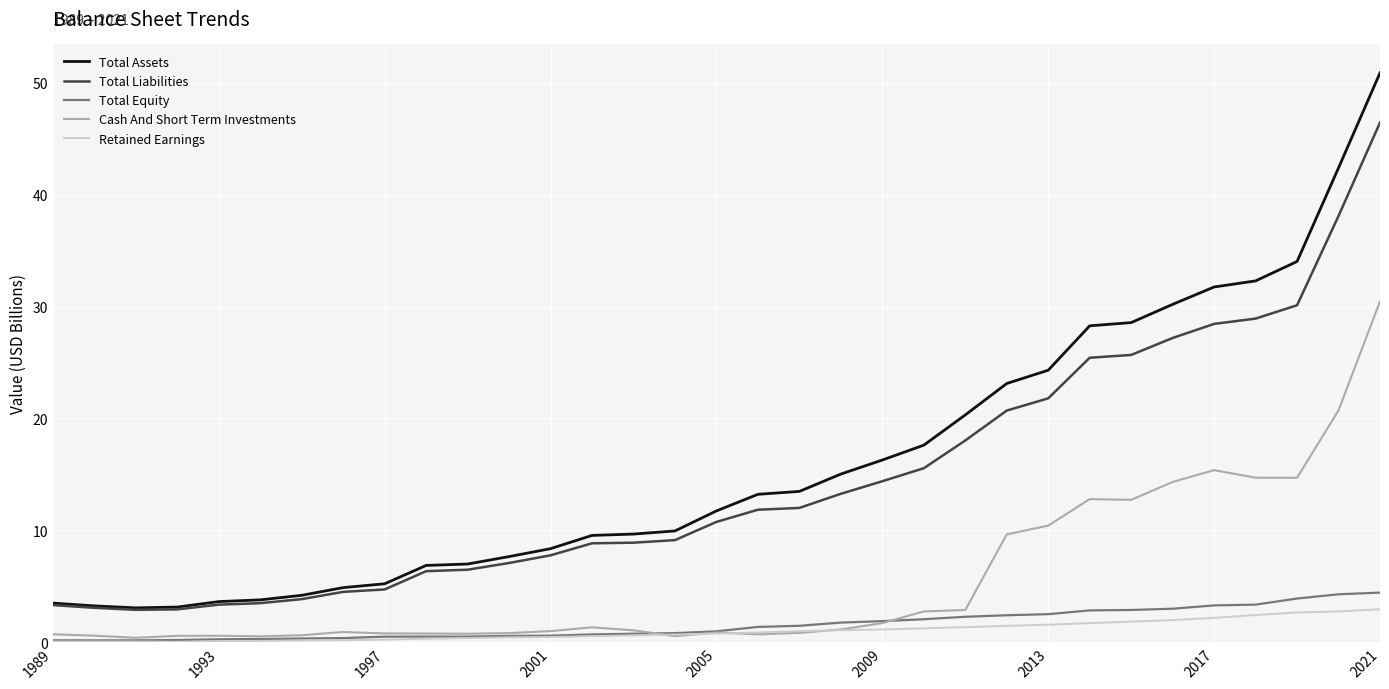

True or false: Total Assets and Total Equity cross at least once.

False